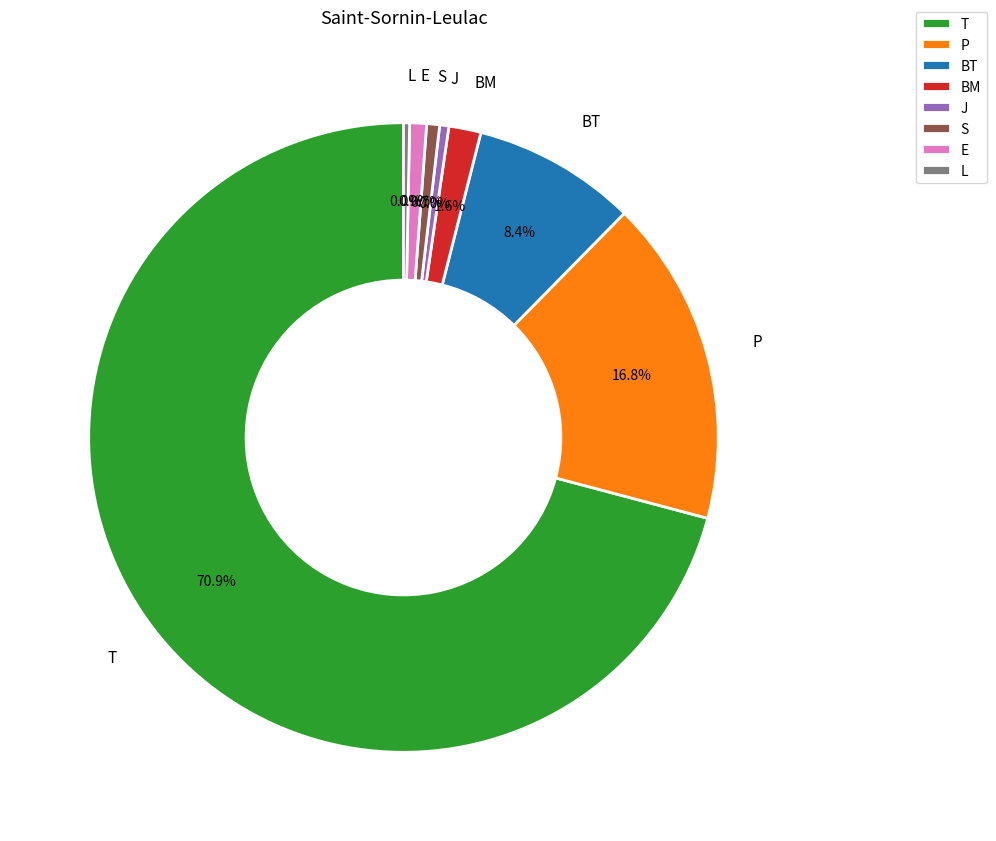

To the nearest percent, what is the combined percentage of P and E?

18%